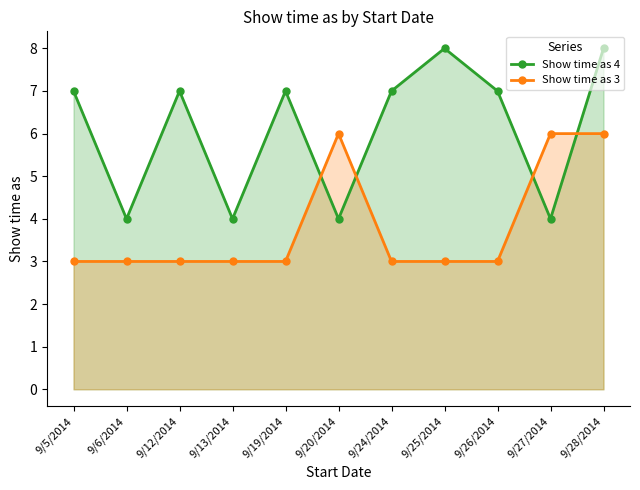

List the series in order of their peak value, lowest first.

Show time as 3, Show time as 4